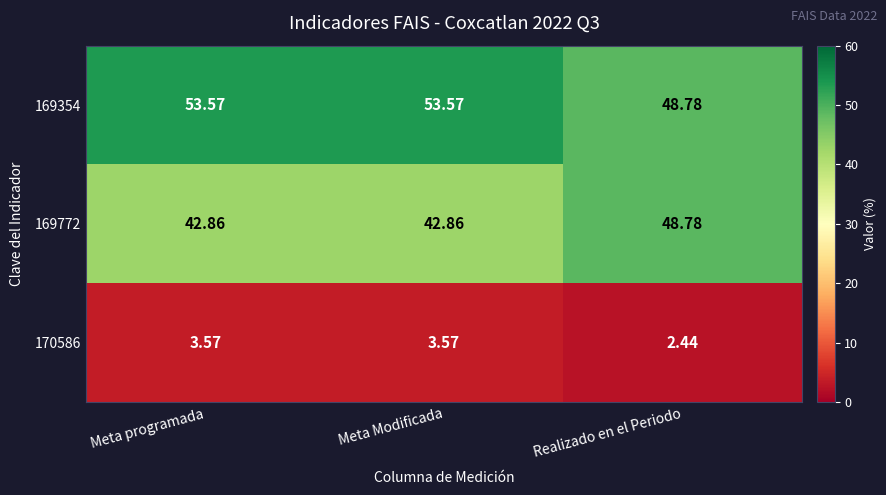

What is the total value across all series at Meta Modificada?

100.0